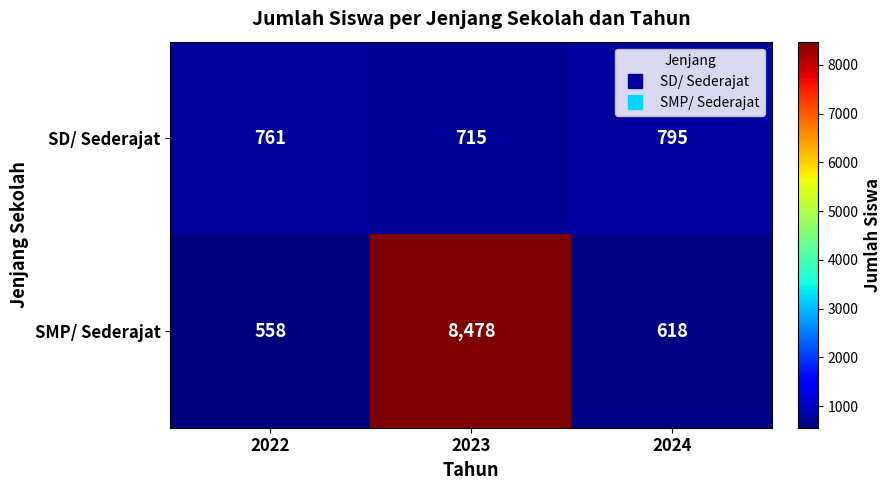

How many distinct data groups are displayed?

2